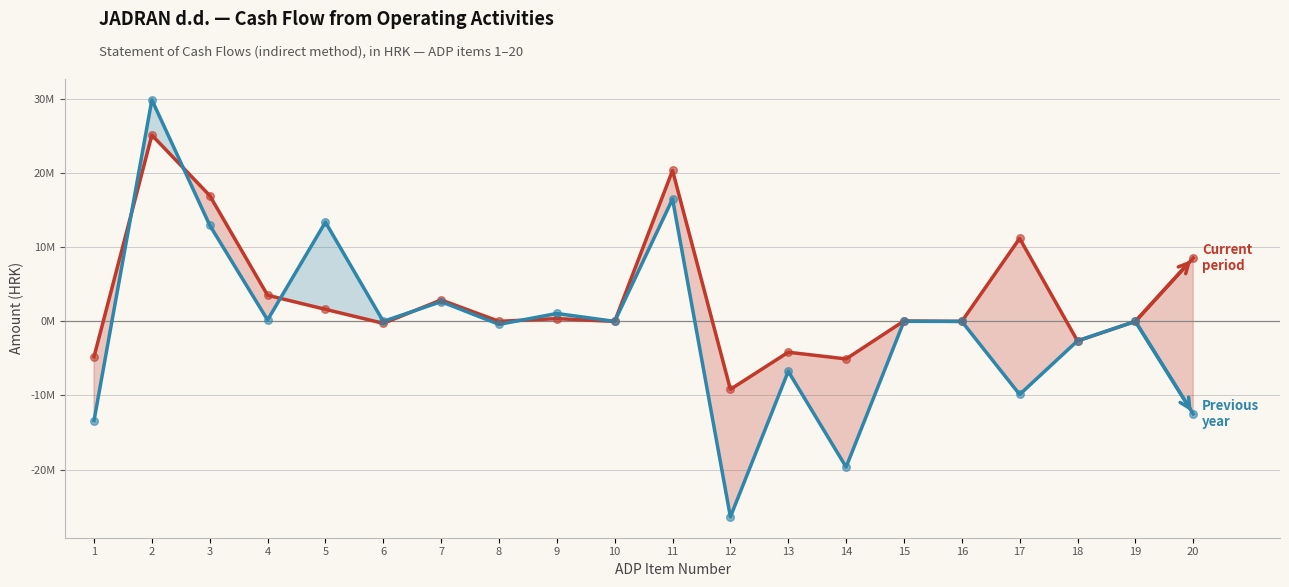

Which series contains the lowest Y value?

Previous year